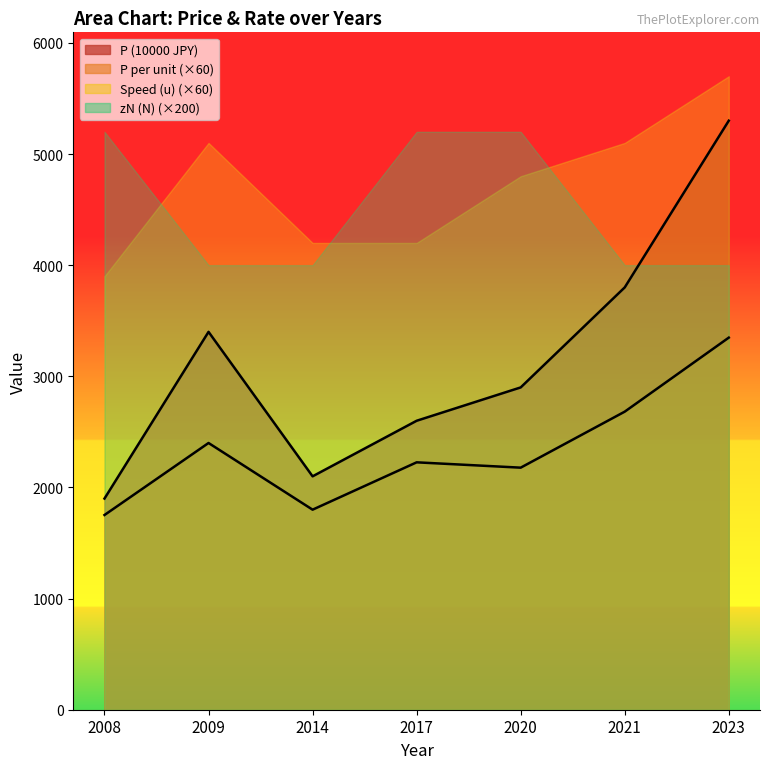

What is the difference between the maximum and minimum values in the P (10000 JPY) series?

3400.0